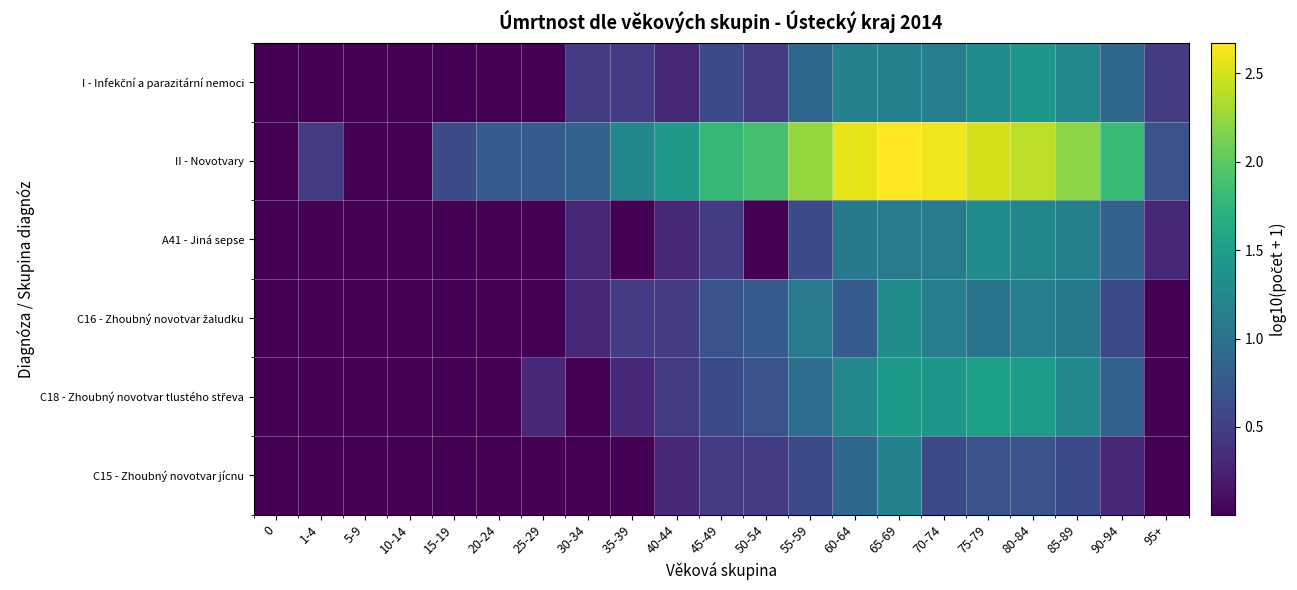

Which series has the largest total across all categories?

II - Novotvary